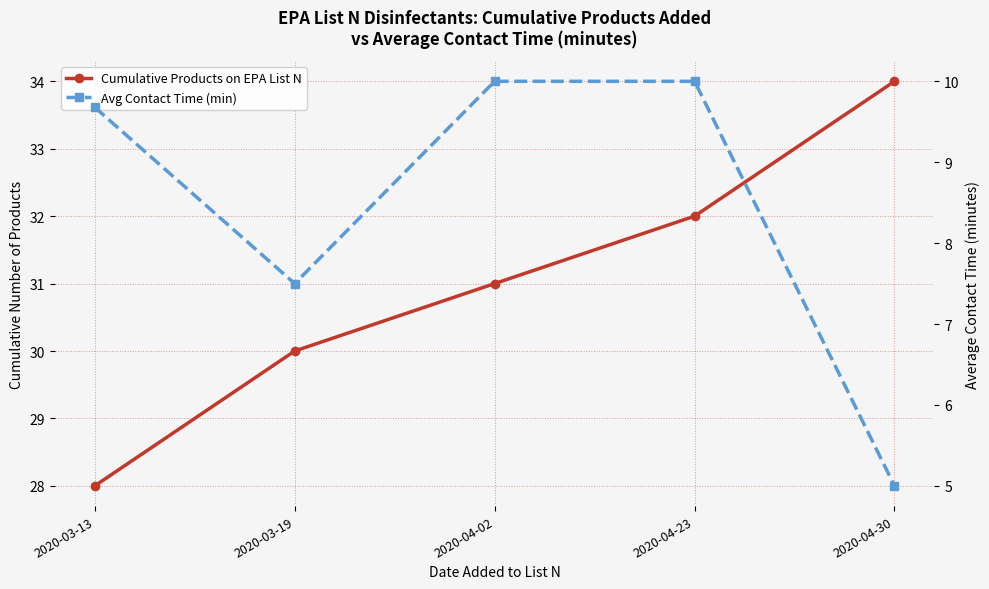

Reading left to right, transcribe all the data shown in this chart.

Cumulative Products on EPA List N: 2020-03-13=28.0	2020-03-19=30.0	2020-04-02=31.0	2020-04-23=32.0	2020-04-30=34.0
Avg Contact Time (min): 2020-03-13=9.7	2020-03-19=7.5	2020-04-02=10.0	2020-04-23=10.0	2020-04-30=5.0